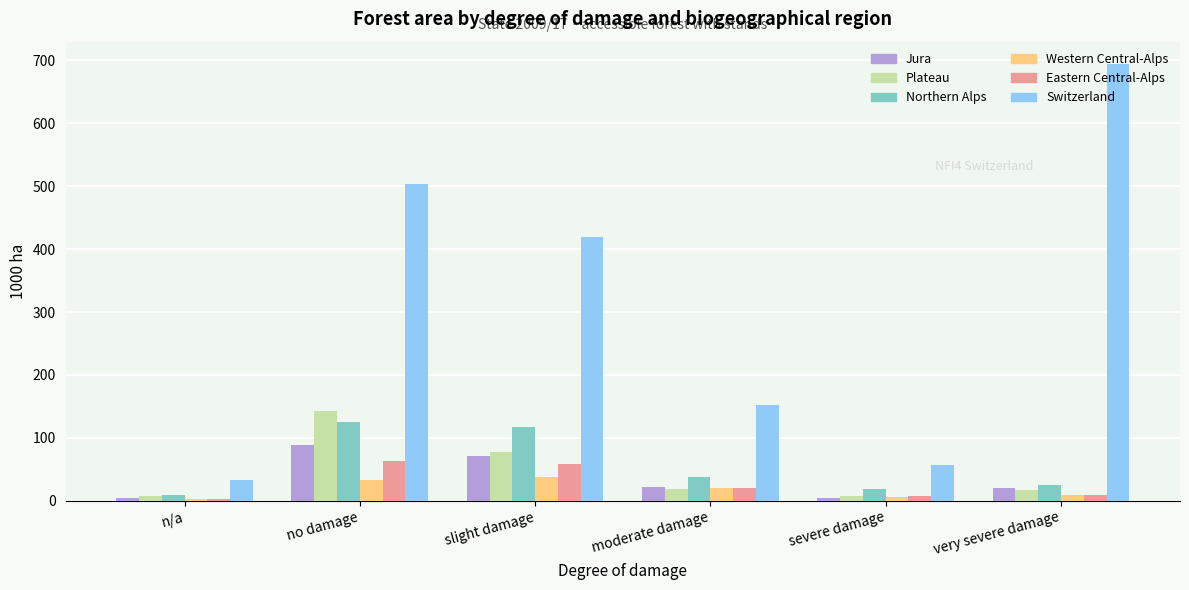

What are all the series names shown in the legend?

Jura, Plateau, Northern Alps, Western Central-Alps, Eastern Central-Alps, Switzerland